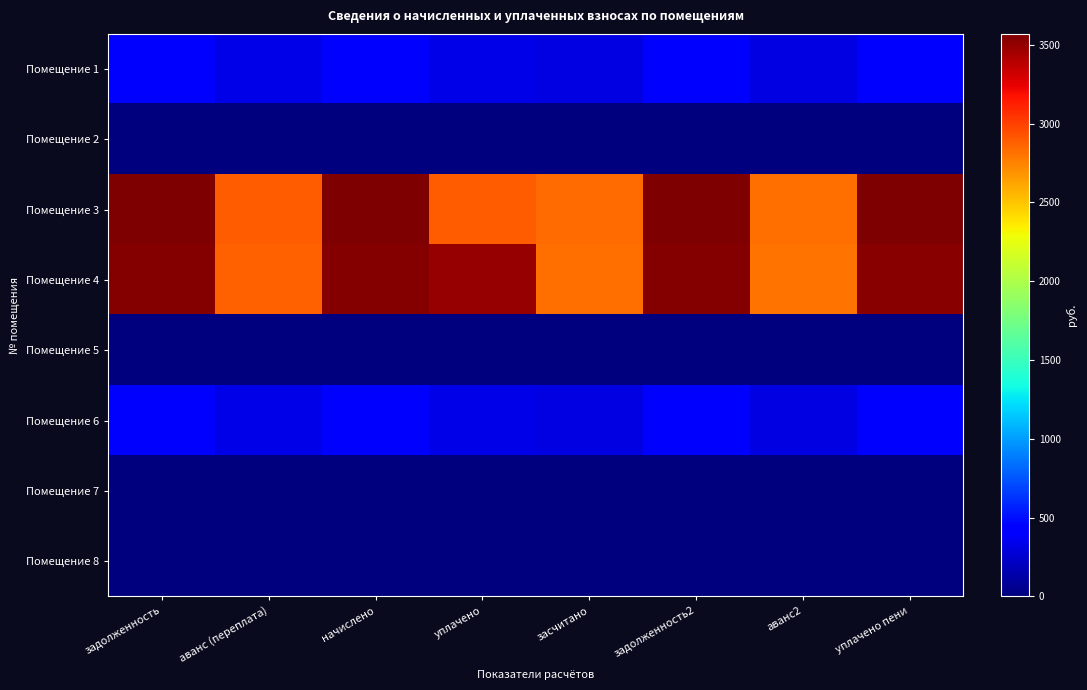

At which category does the chart reach its peak across all series?

задолженность